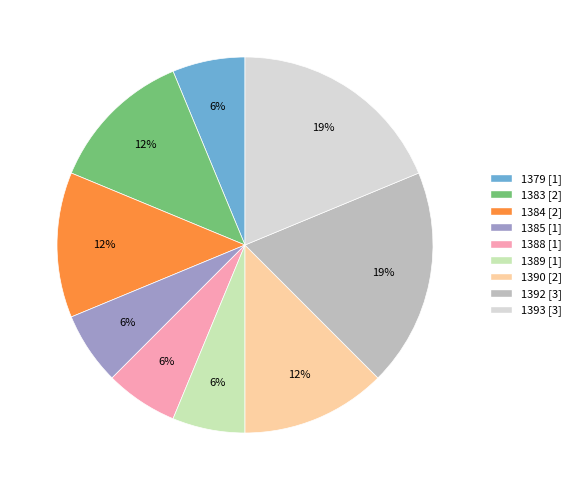

To the nearest percent, what percentage of the pie is 1385?

6%